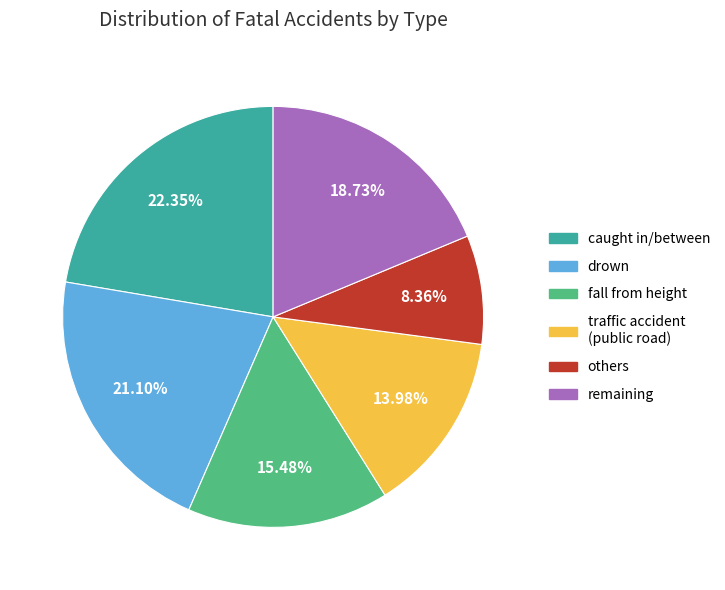

Is there any slice that represents more than half of the pie?

No